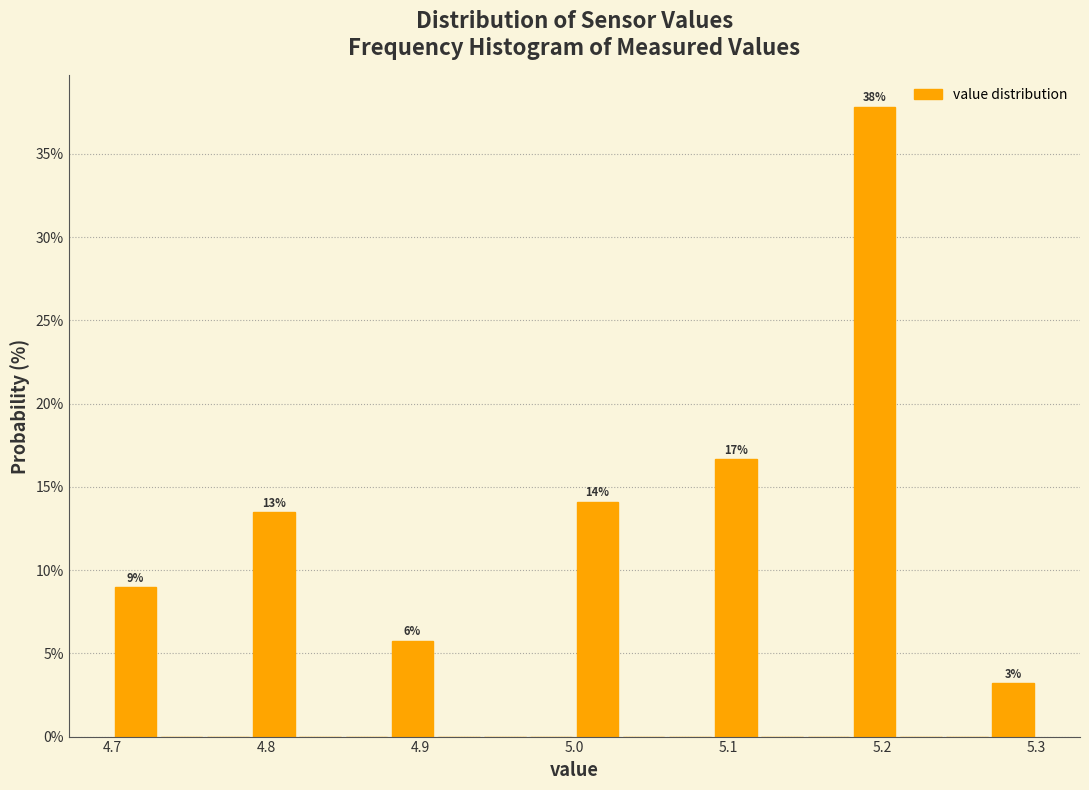

Read against the x-axis, roughly where is the centre of the tallest bar?

5.20